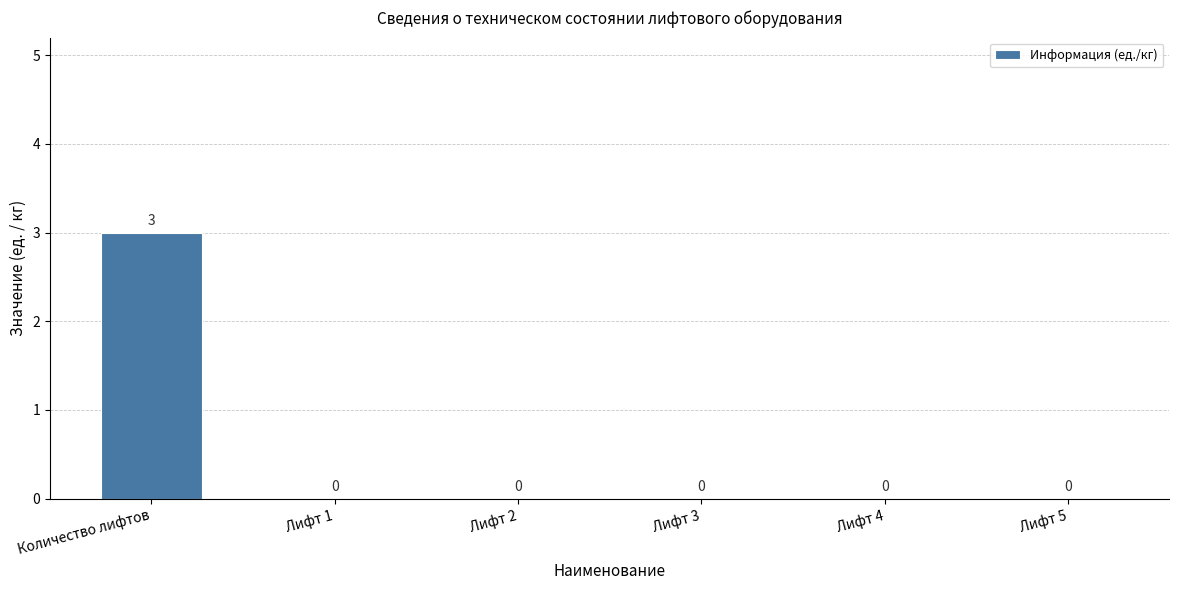

The chart shows a value of 3 at Количество лифтов. True or false?

True